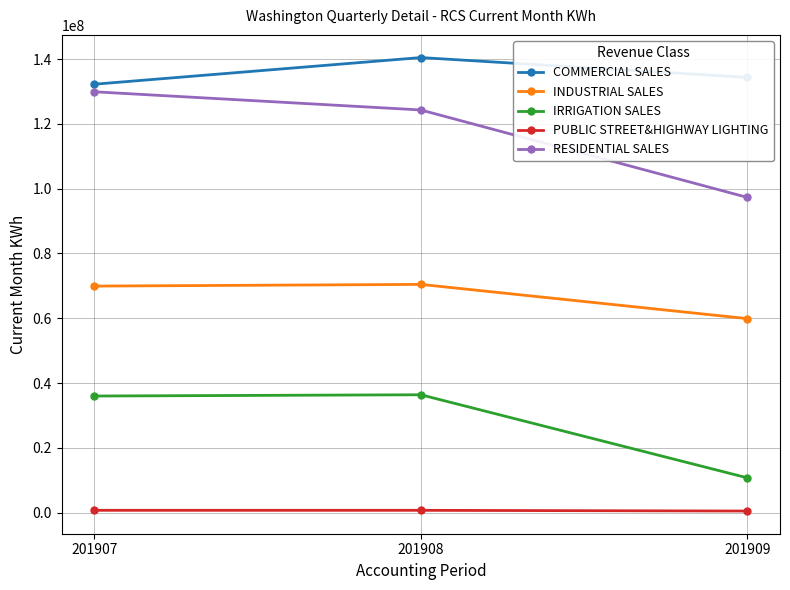

True or false: INDUSTRIAL SALES has a value of 117459105 at 201907.

False